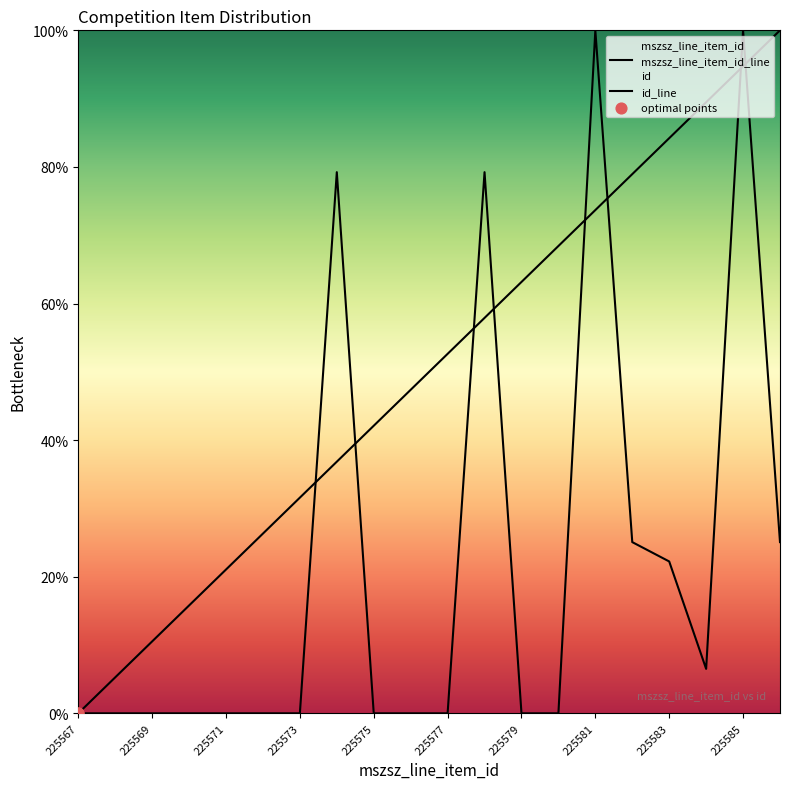

How many lines are shown in the chart?

2